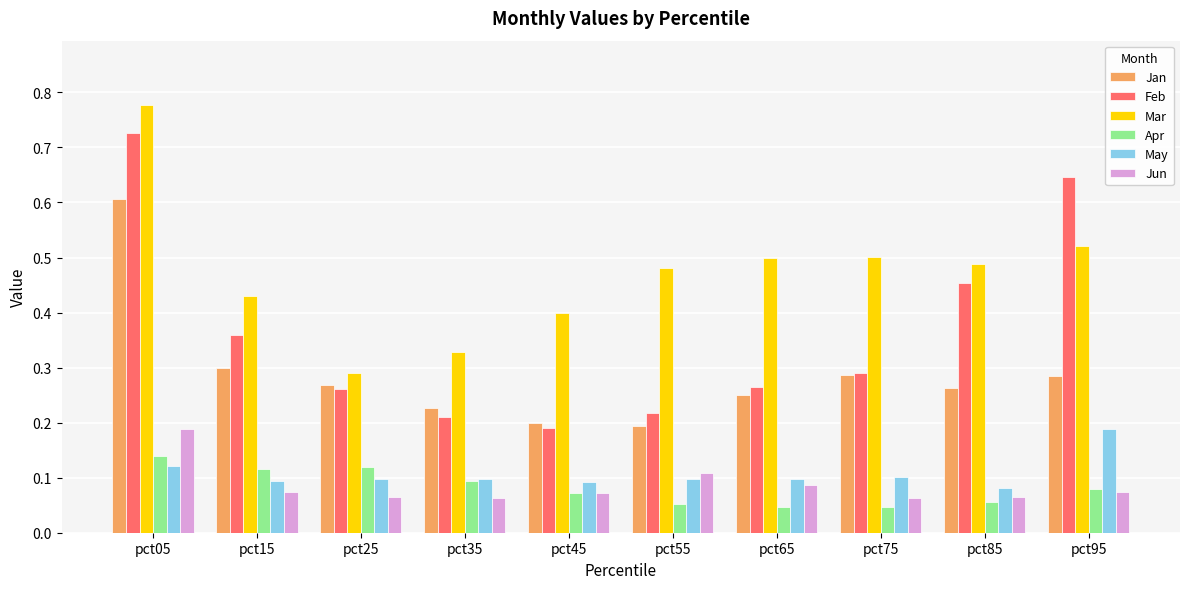

Which series has the largest range (max minus min)?

Feb